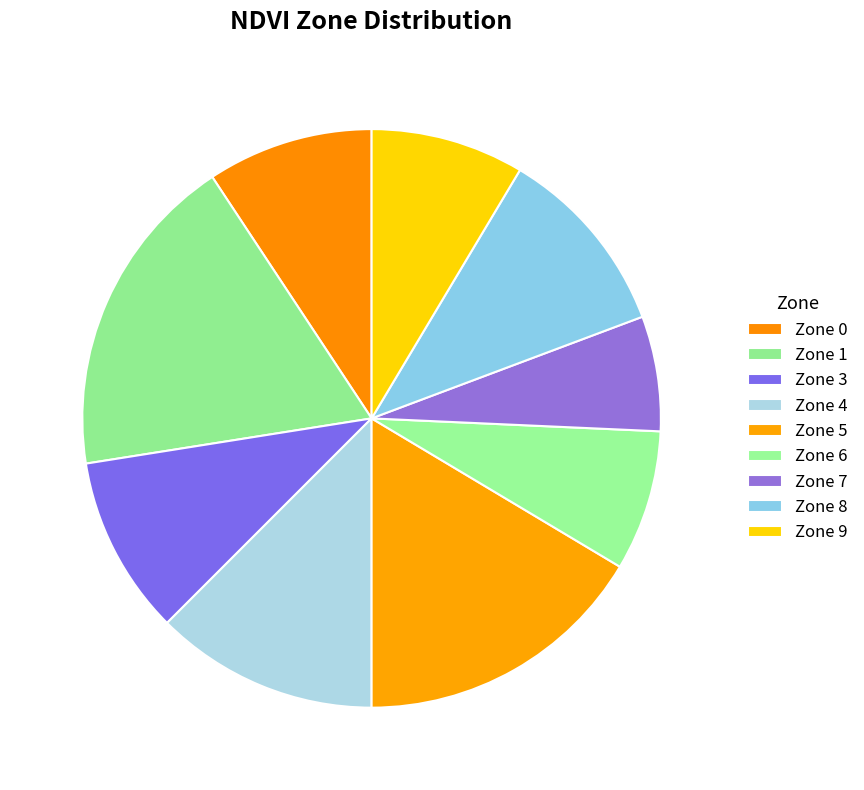

Is it true that Zone 3 is 10% of the pie?

True